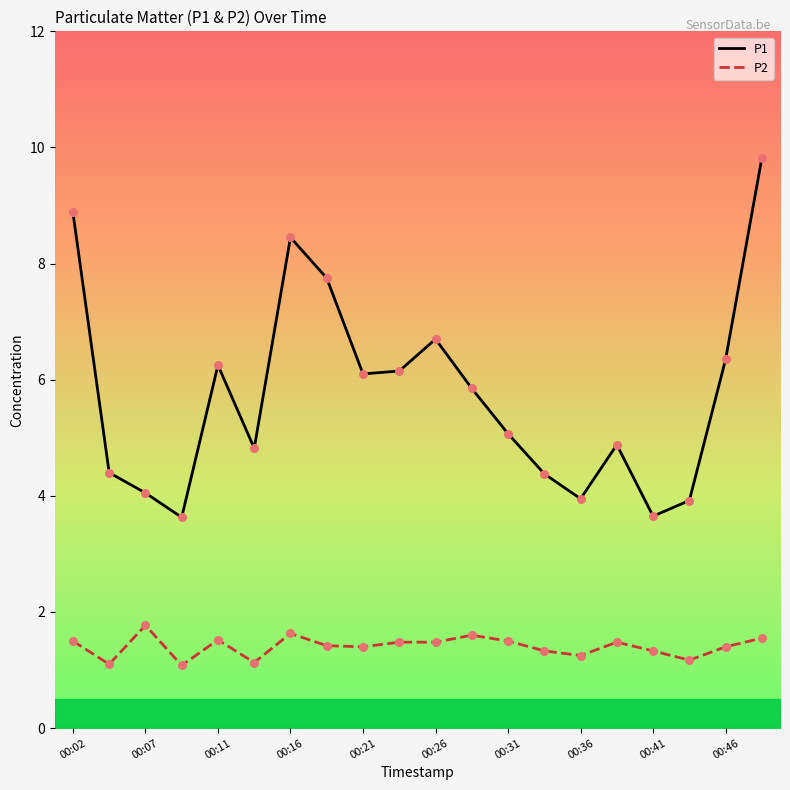

Which series has the largest total across all categories?

P1